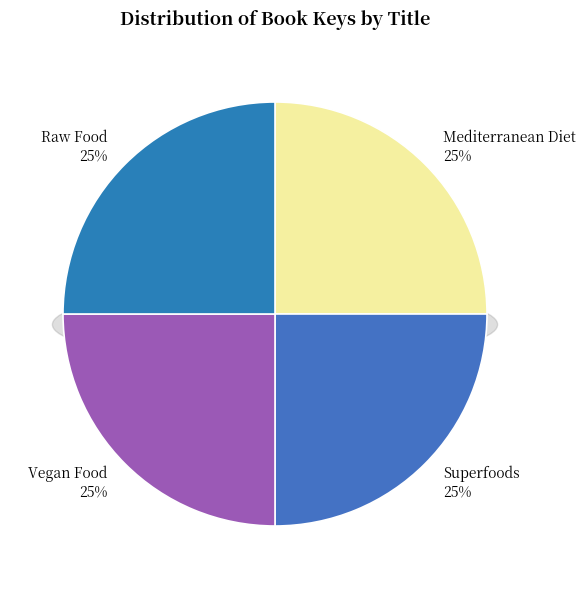

Which has a higher value, Superfoods or Raw Food?

Superfoods